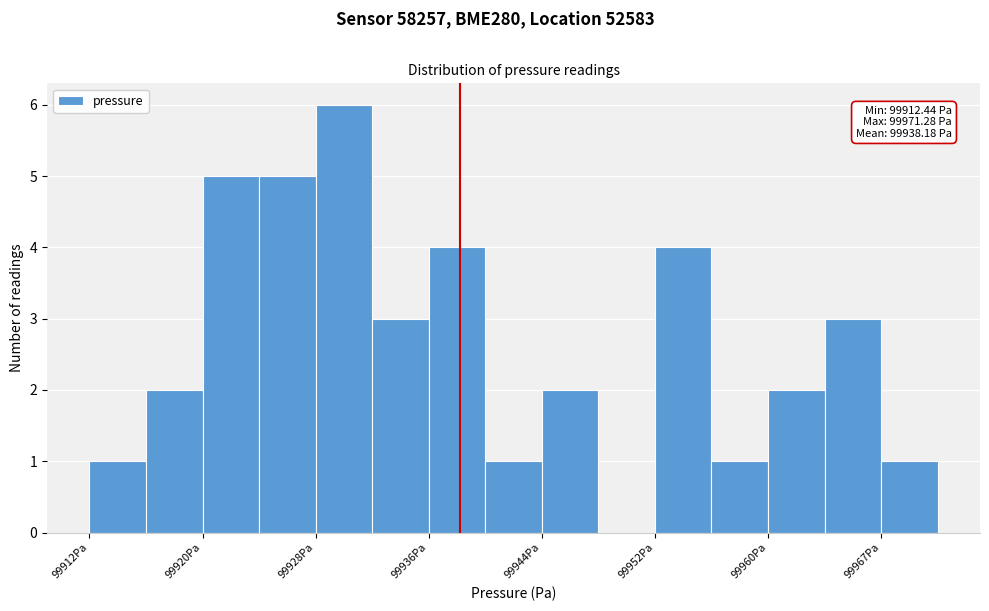

Around what value on the x-axis is the tallest bar? Give the approximate position of its centre, as read against the axis.

99930